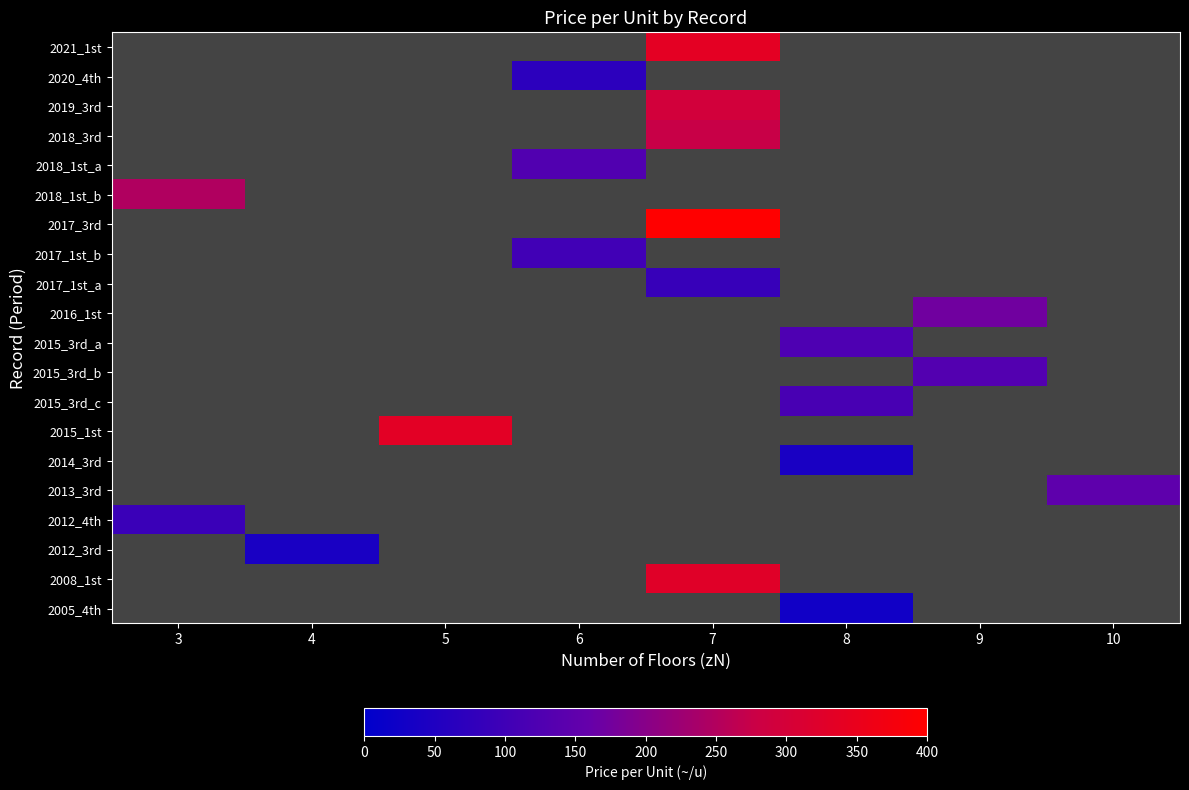

Which label corresponds to the largest value in the chart?

7